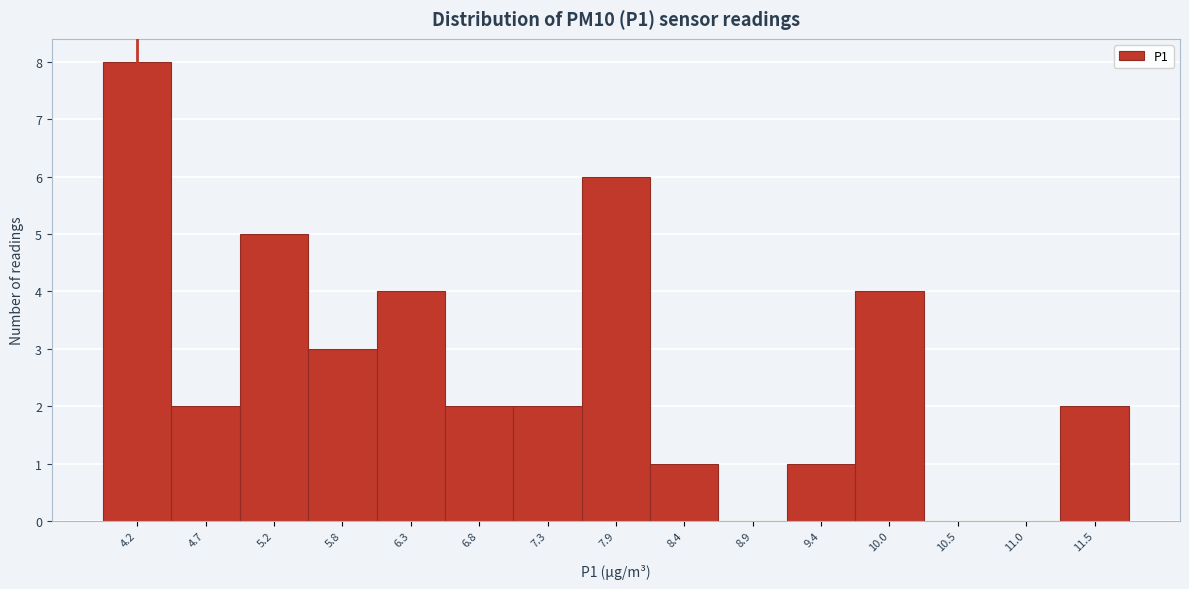

Reading right to left, what are all the values shown in this chart?

11.5=2	11.0=0	10.5=0	10.0=4	9.4=1	8.9=0	8.4=1	7.9=6	7.3=2	6.8=2	6.3=4	5.8=3	5.2=5	4.7=2	4.2=8